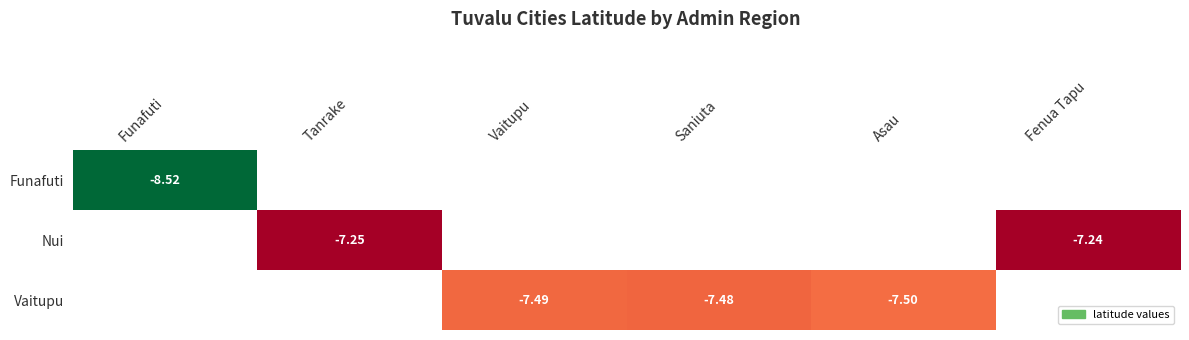

The Funafuti series shows -4.2 at Funafuti. True or false?

False